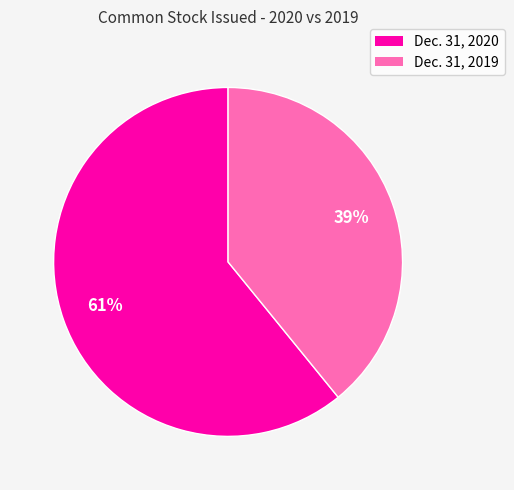

What is the ratio of the value at Dec. 31, 2019 to the value at Dec. 31, 2020?

0.6